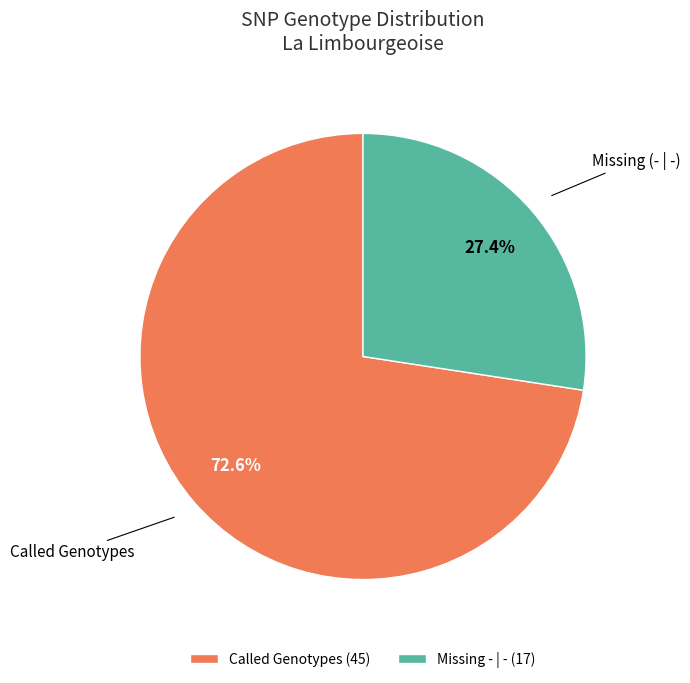

Does any single category account for the majority?

Yes